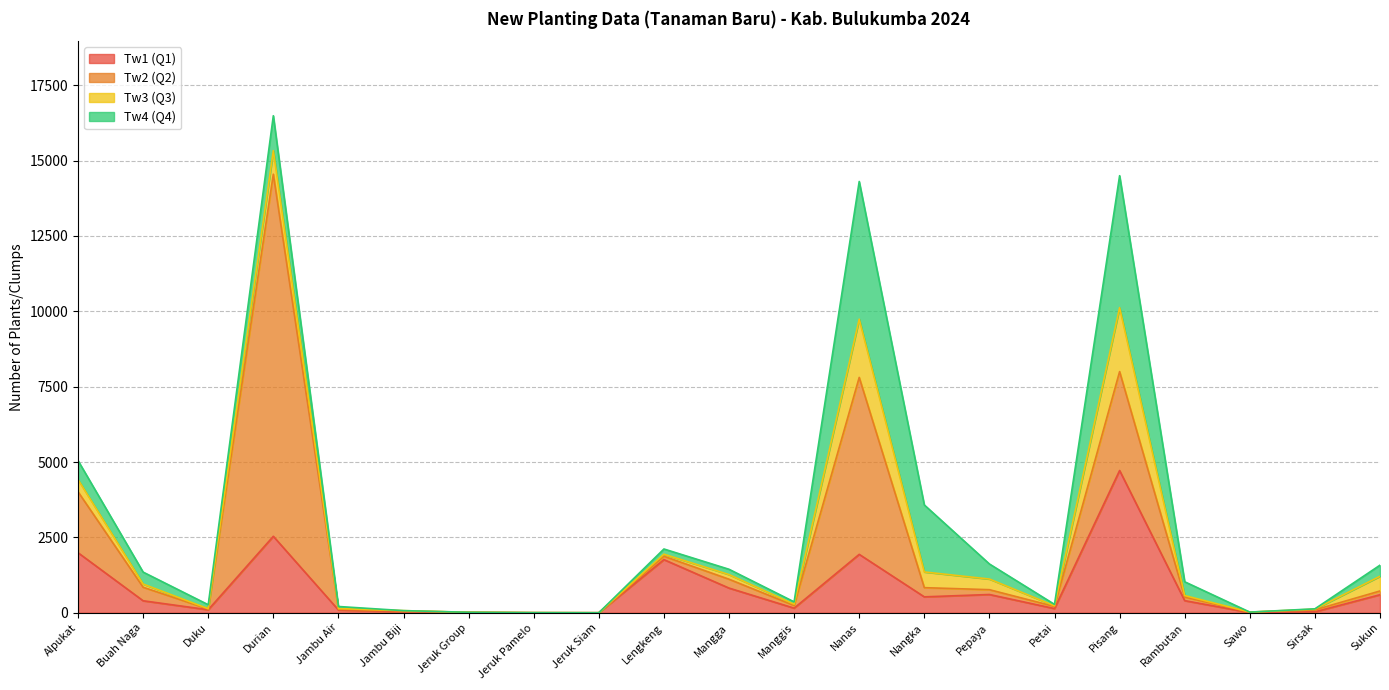

What value does the Tw4 (Q4) series have at Sukun?

368